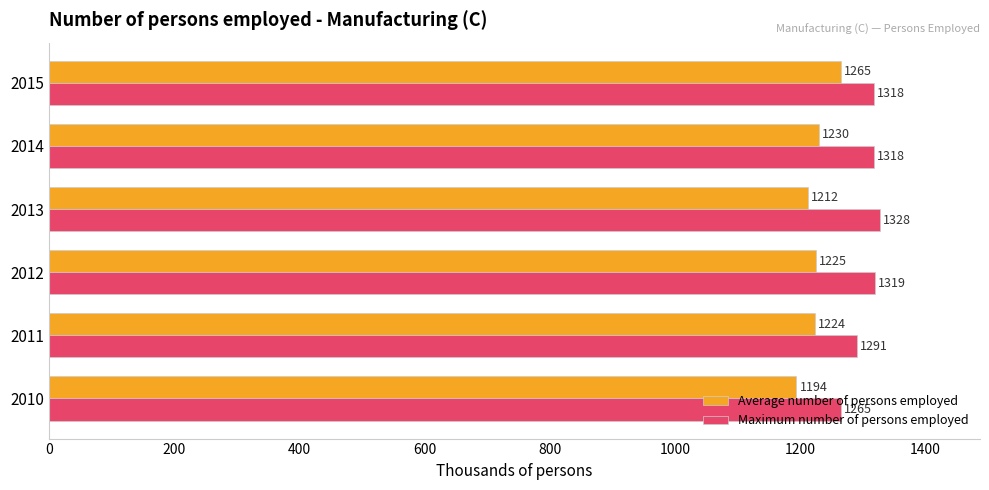

What is the difference between the maximum and minimum values in the Maximum number of persons employed series?

63